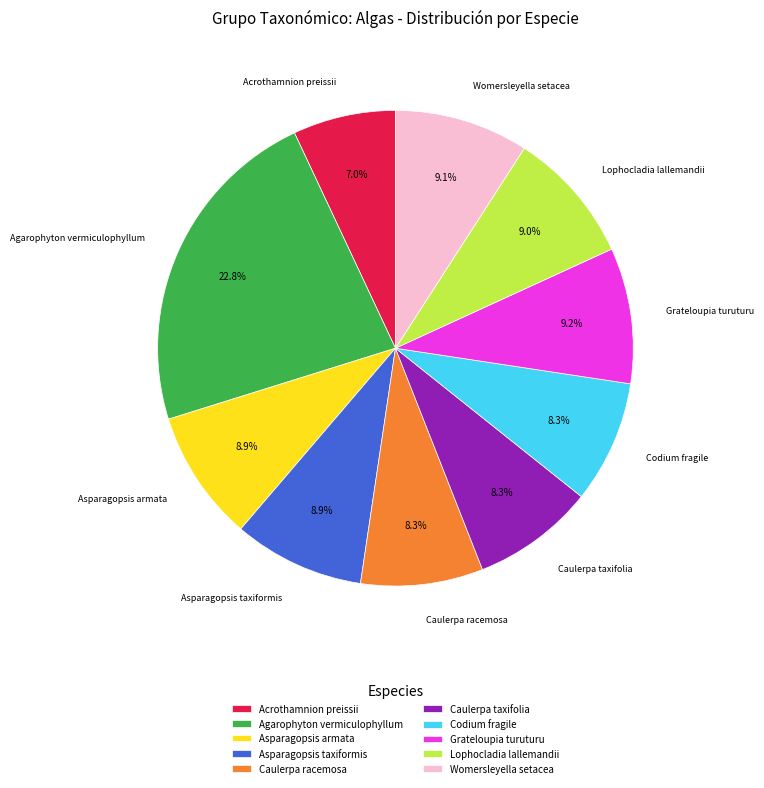

Does Acrothamnion preissii account for over 50% of the chart?

No